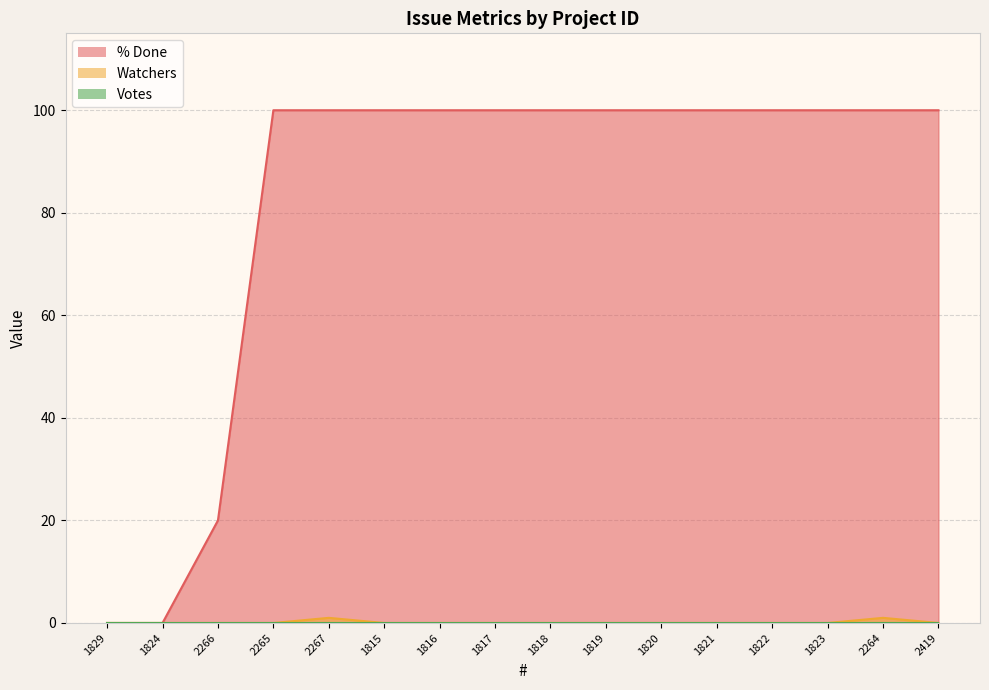

What is the sum of all Watchers values?

2